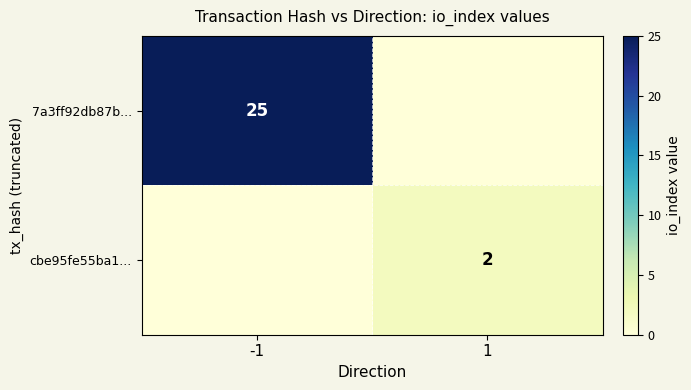

Which has a higher value, 1 or -1?

-1